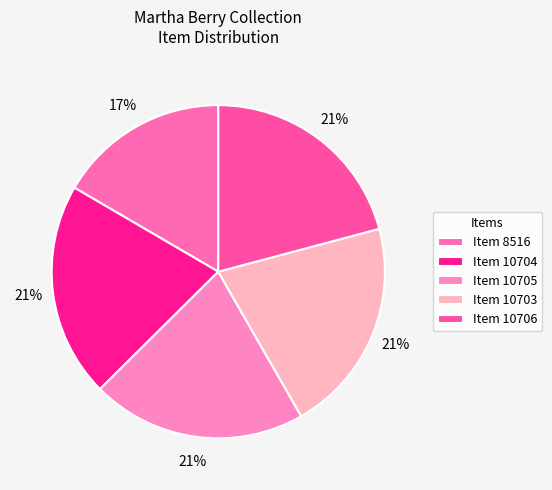

How many slices are in this pie chart?

5